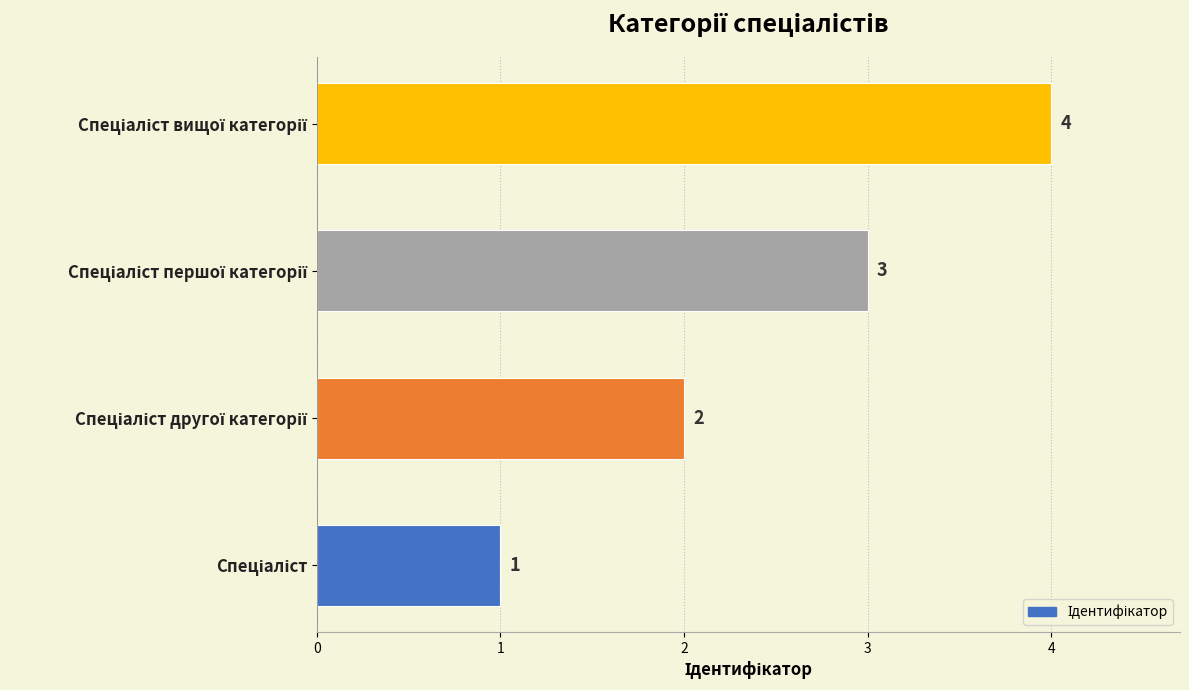

How many values are between 2 and 4?

3